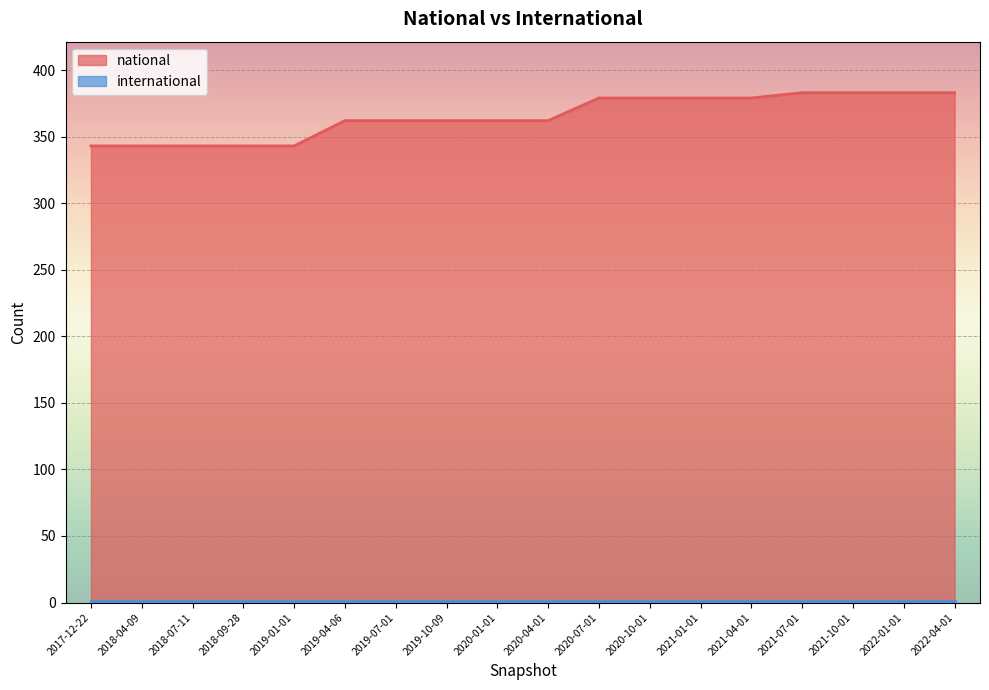

What is the difference between the values at 2020-10-01 and 2020-04-01?

17